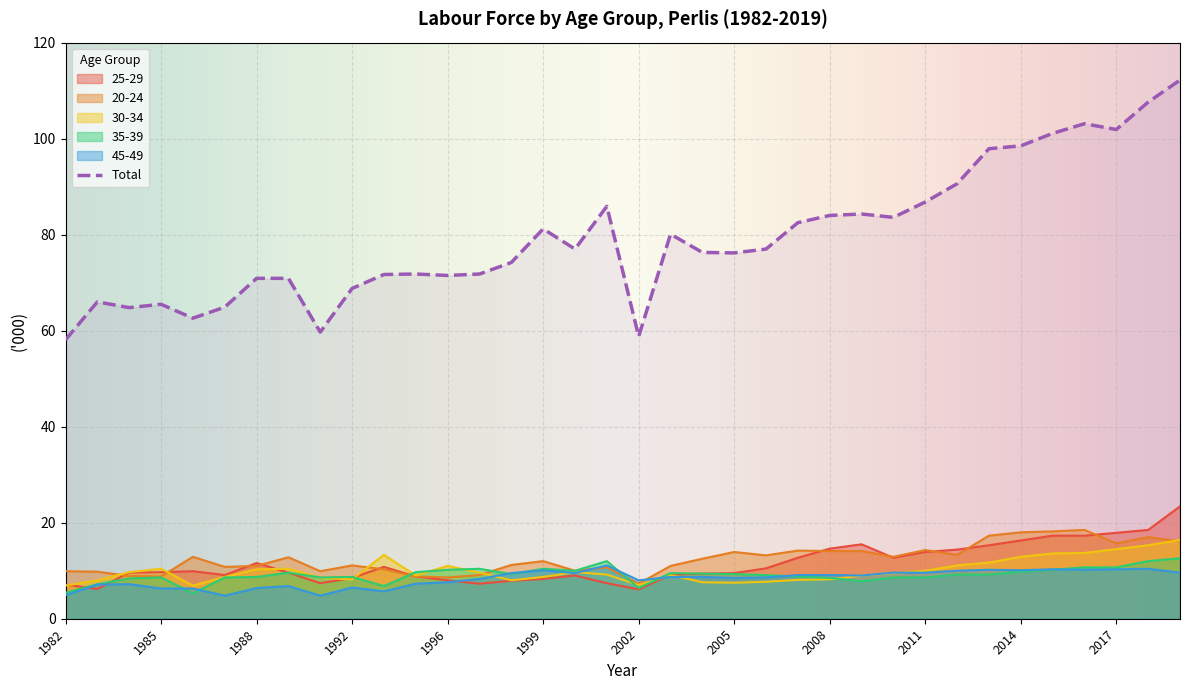

How many interior local valleys does the 25-29 series have?

6